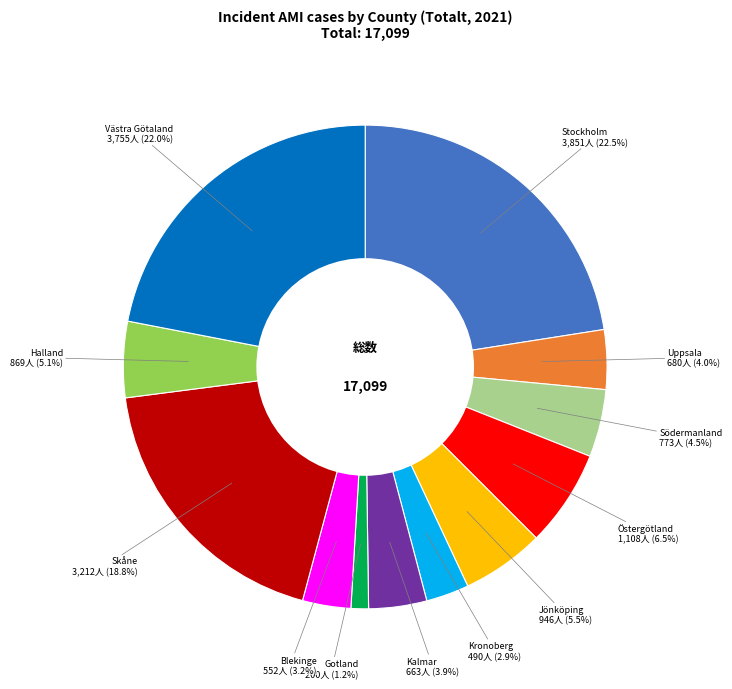

What is the smallest slice in the pie chart?

Gotland